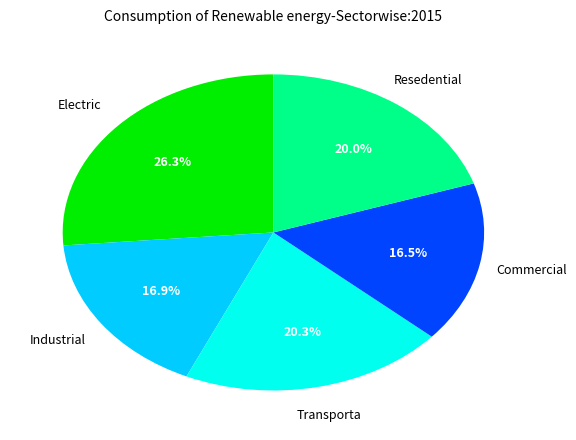

Does any single category account for the majority?

No